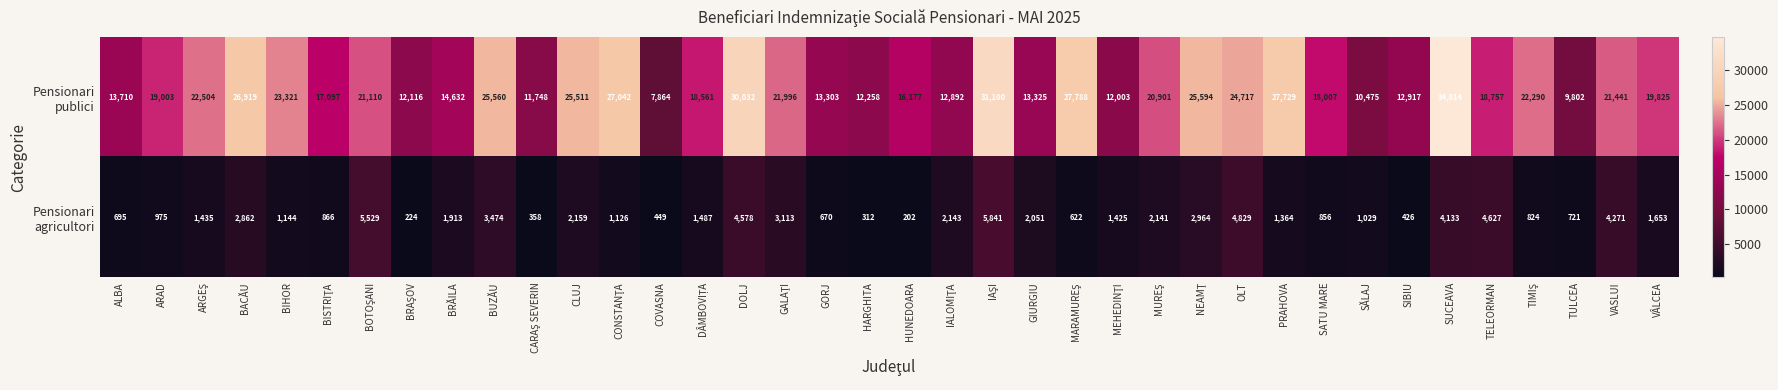

What is the spread (max minus min) of values at GORJ?

12633